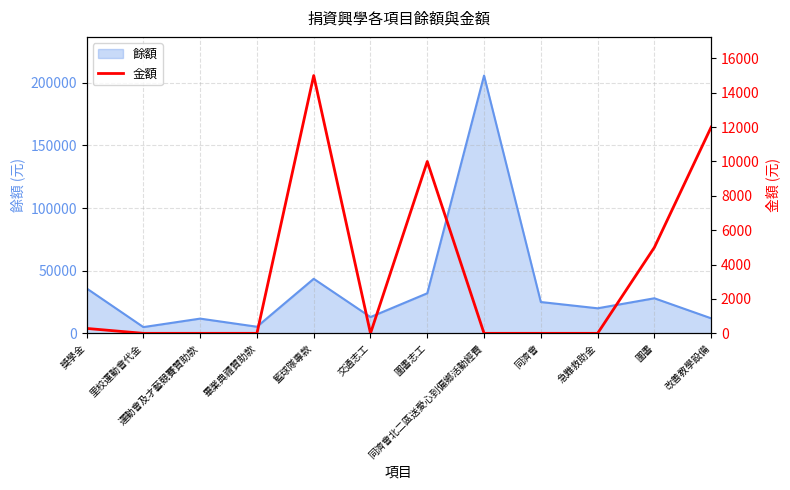

Reading left to right, extract all data points from this chart.

286	0	0	0	15000	0	10000	0	0	0	5000	12000